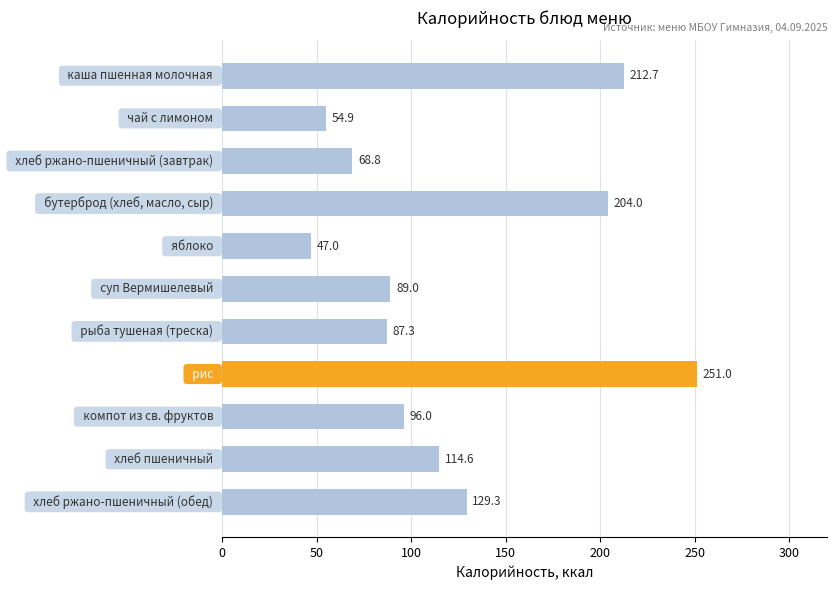

Reading top to bottom, what are all the values shown in this chart?

212.7	54.9	68.8	204.0	47.0	89.0	87.3	251.0	96.0	114.6	129.3